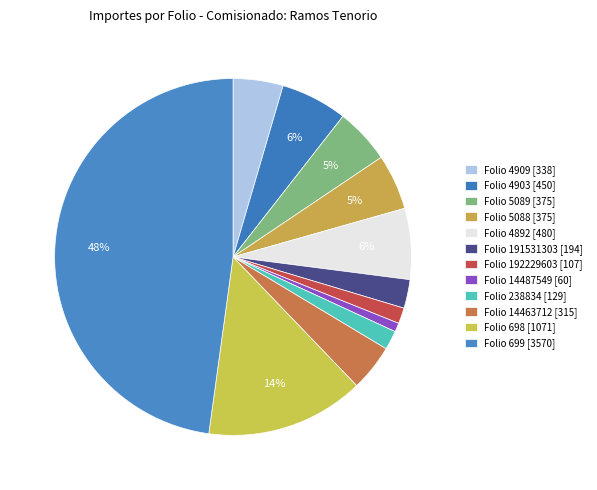

To the nearest percent, what is the difference between the Folio 191531303 and Folio 4892 slice percentages?

4%